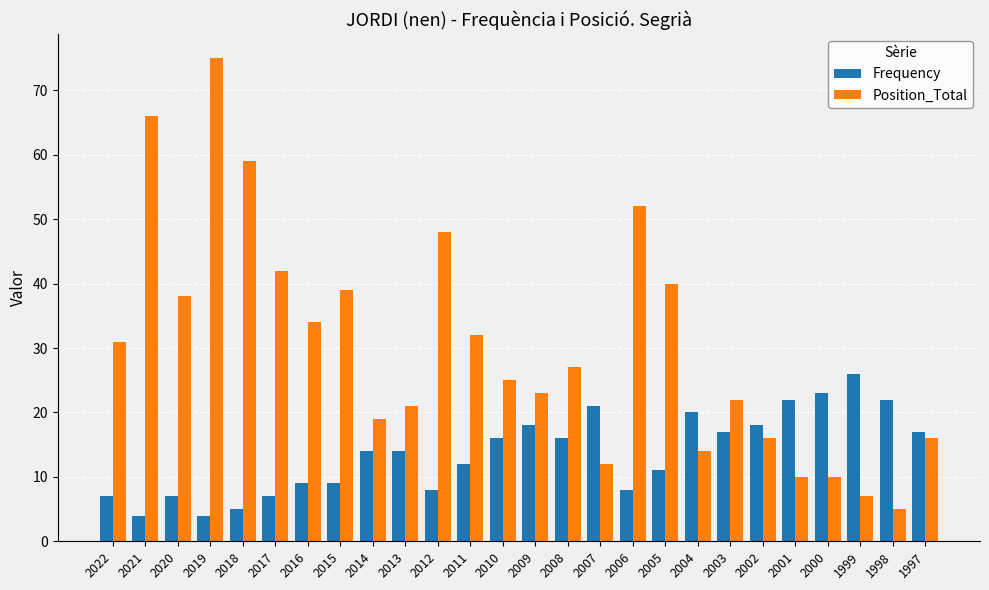

Which series has the largest total across all categories?

Position_Total